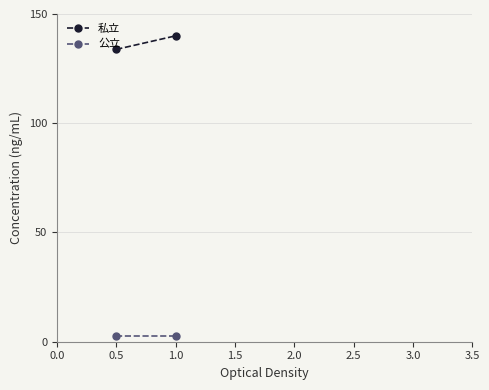

What is the lowest value of the 公立 series?

2.5